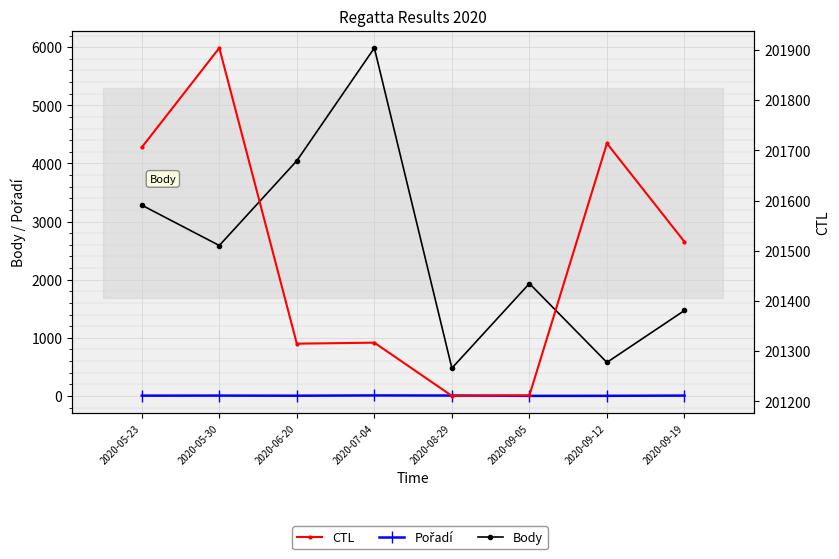

How many lines are shown in the chart?

3